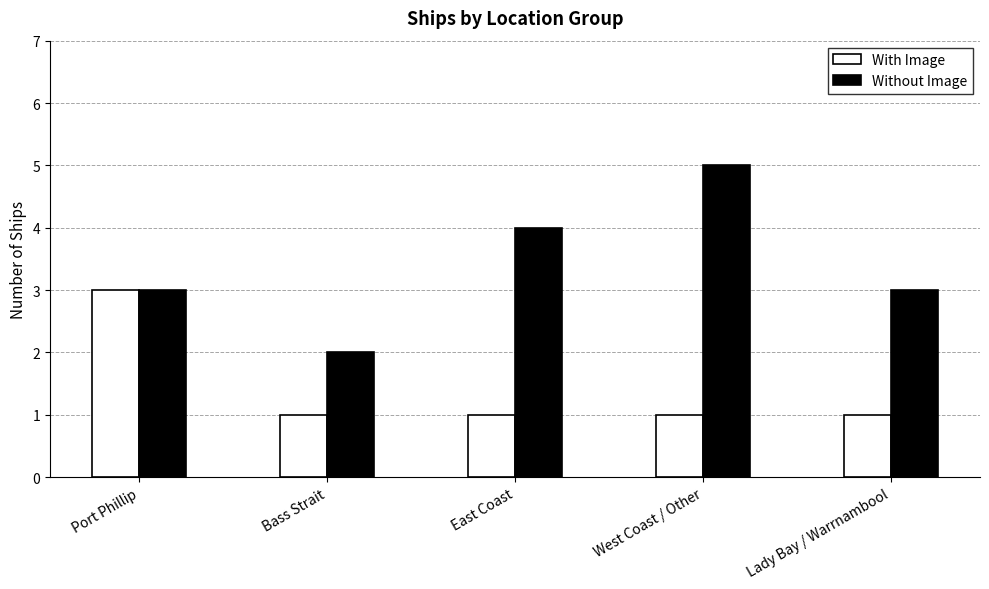

What is the label of the 5th bar from the right?

Port Phillip